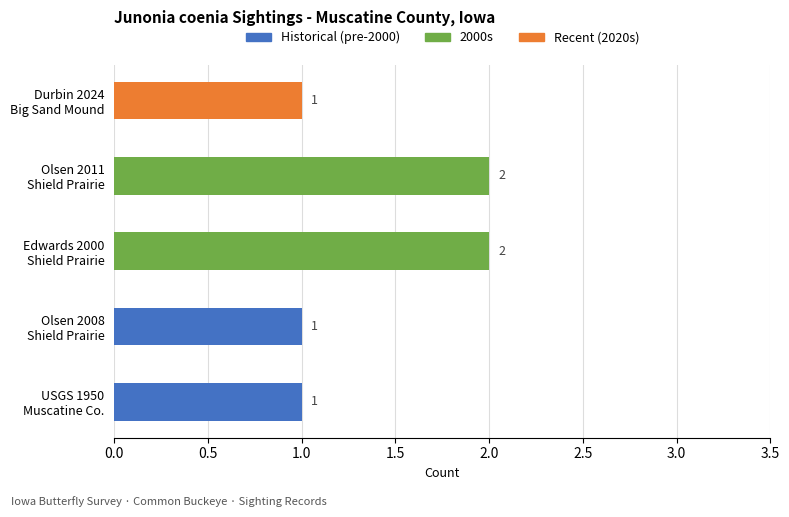

How many values are between 1 and 2?

5